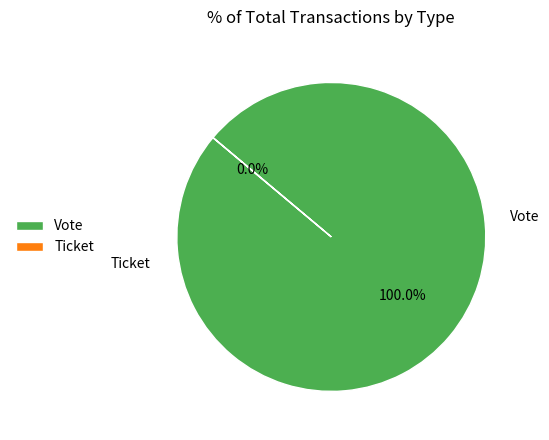

What percentage do Ticket and Vote together represent?

100.0%